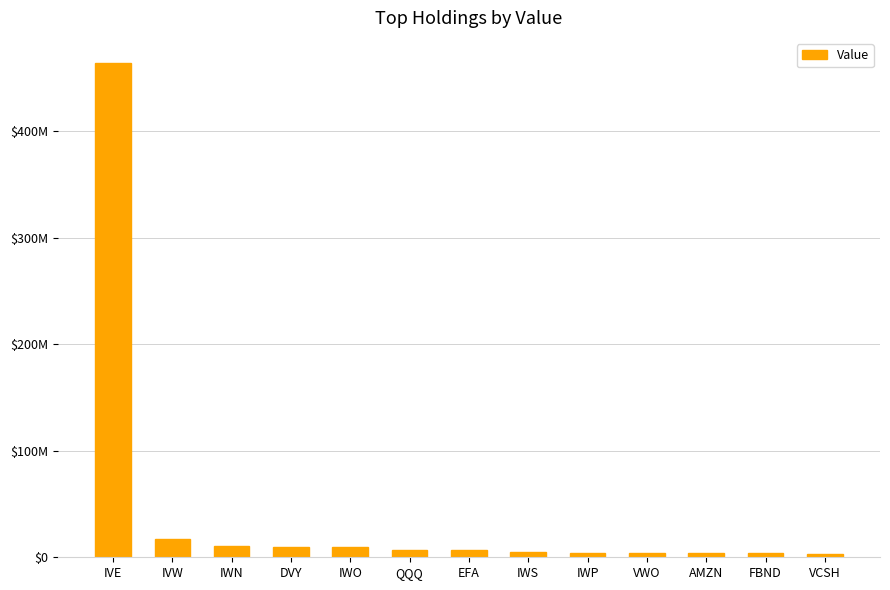

Are the bars horizontal?

No